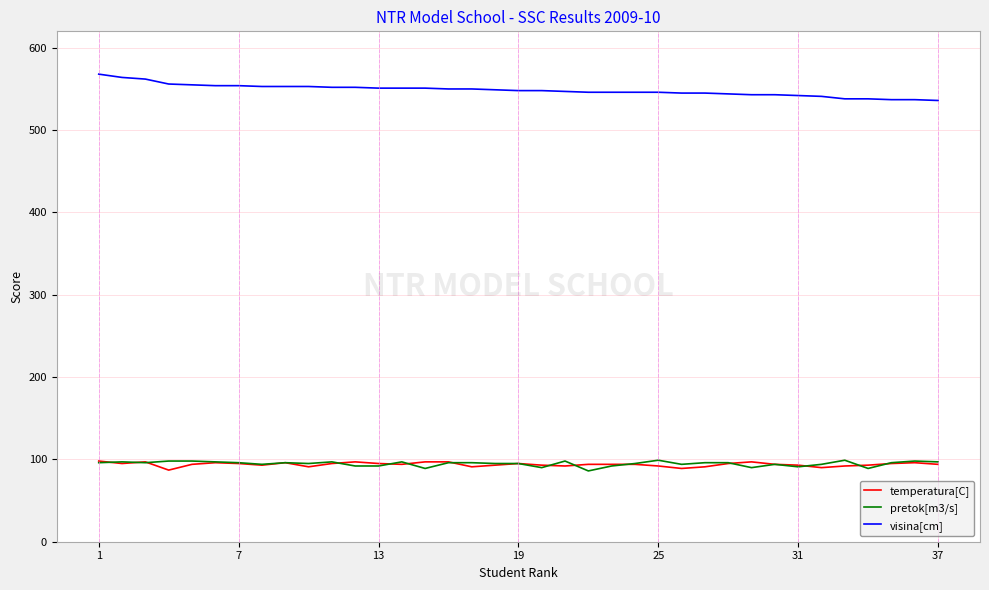

What is the greatest value displayed?

568